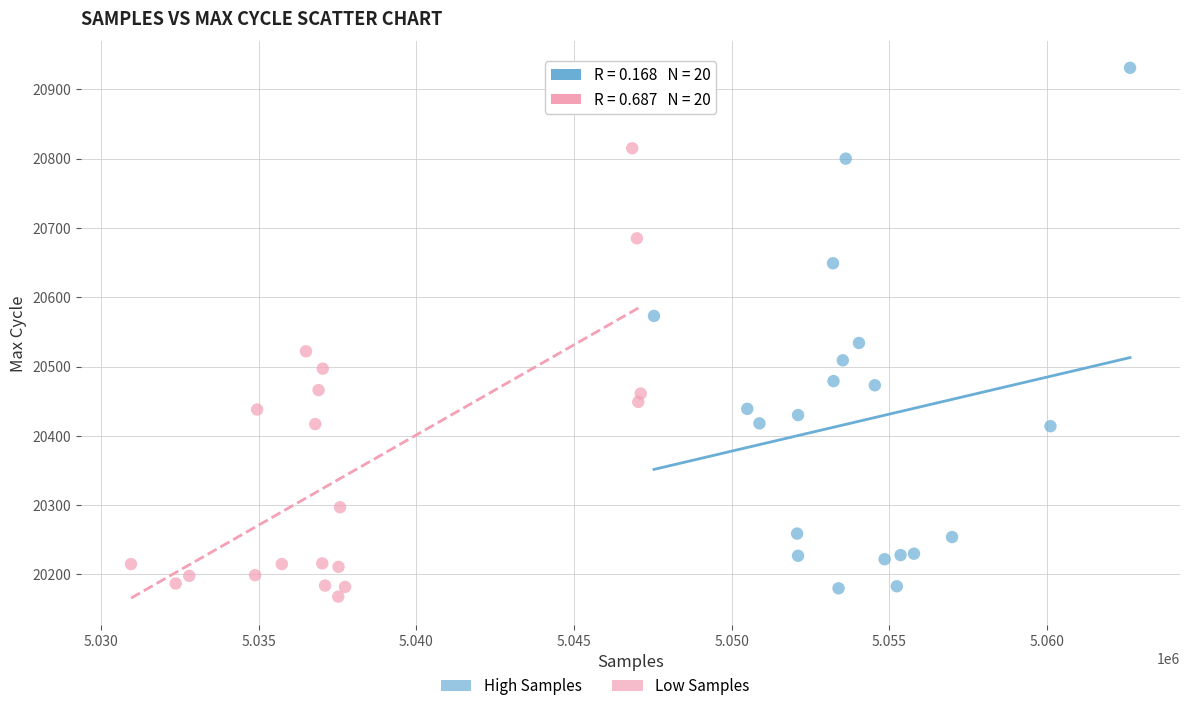

Which series contains the highest Y value?

High Samples